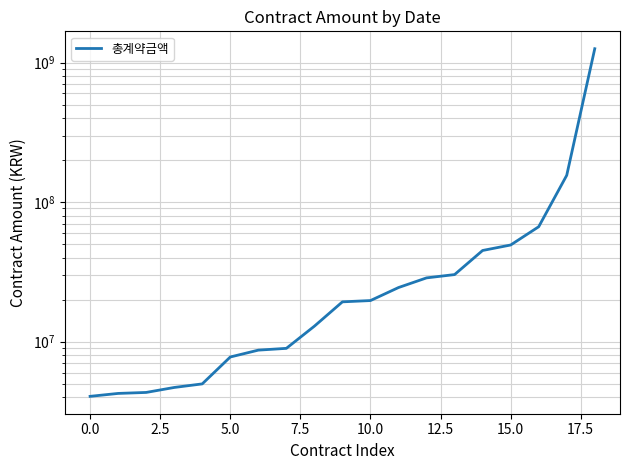

Does the chart have visible grid lines?

Yes